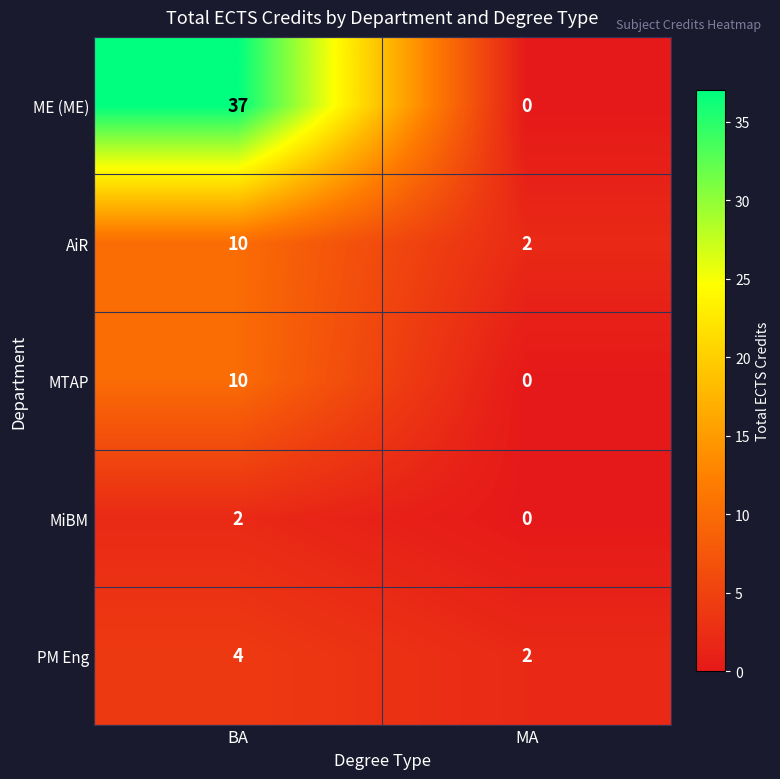

What is the difference between the ME (ME) values at MA and BA?

37